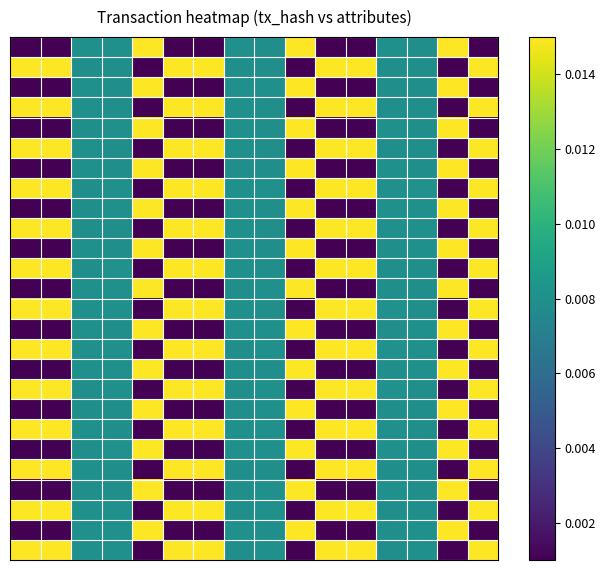

How many categories are shown in the chart?

16